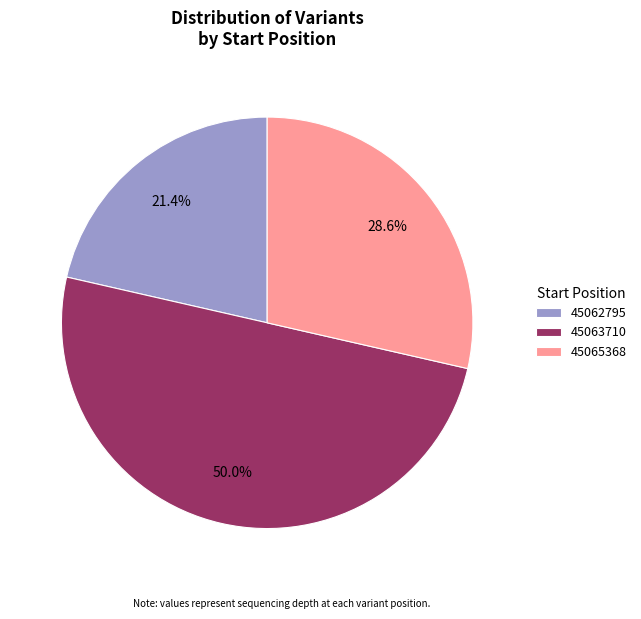

To the nearest percent, what percentage of the pie is 45062795?

21%